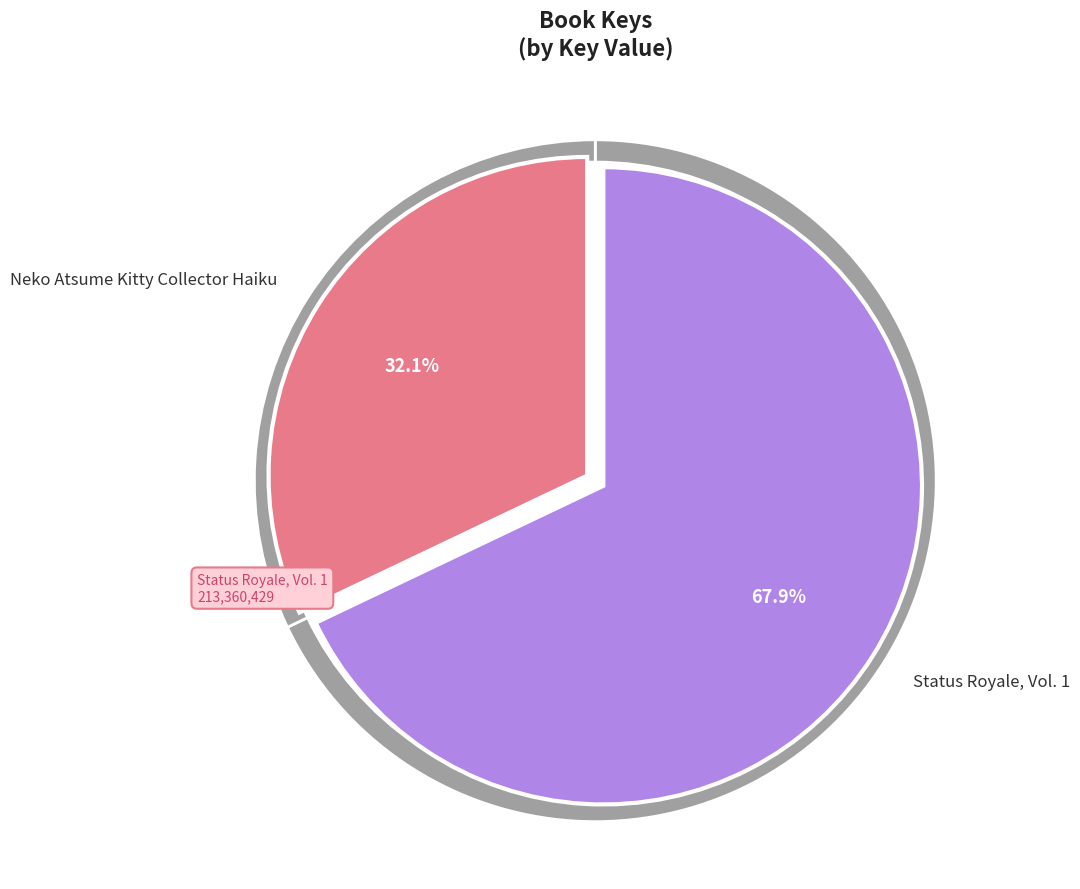

Approximately how many times larger is the value at Neko Atsume Kitty Collector Haiku compared to Status Royale, Vol. 1?

0.5